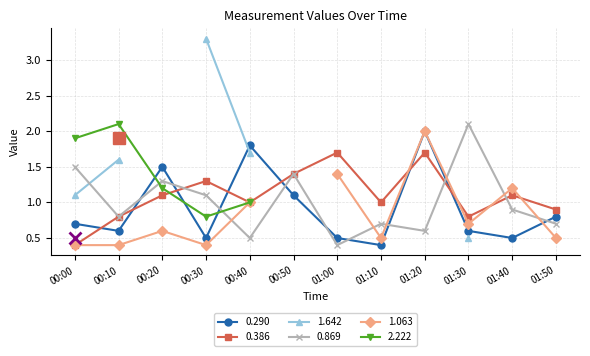

Where is the first local minimum for 0.290?

00:10